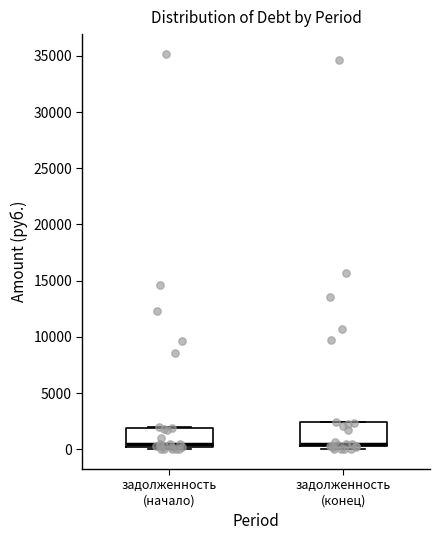

Where is the upper edge of the box for задолженность (начало) on the y-axis? The values are not printed on the chart, so give them approximately, as read against the axis.

2000